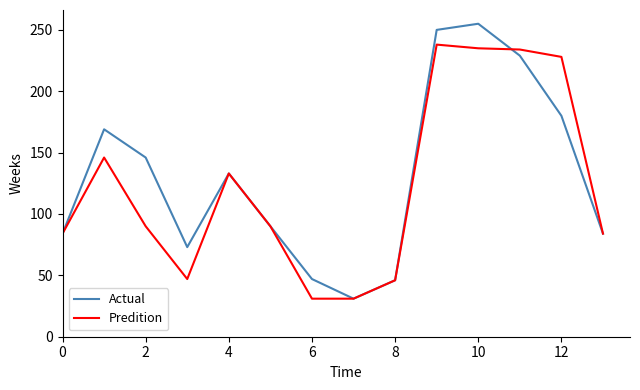

What is the minimum value shown in the chart?

31